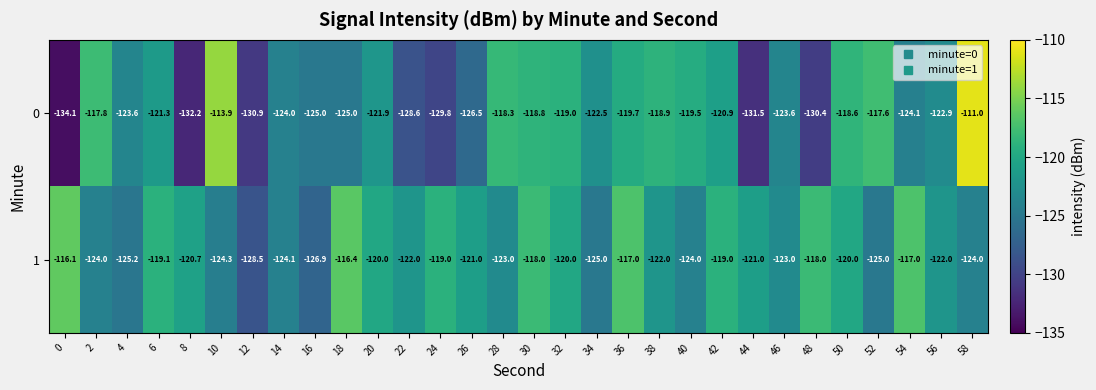

True or false: 1 has a value of -28.0 at 12.

False